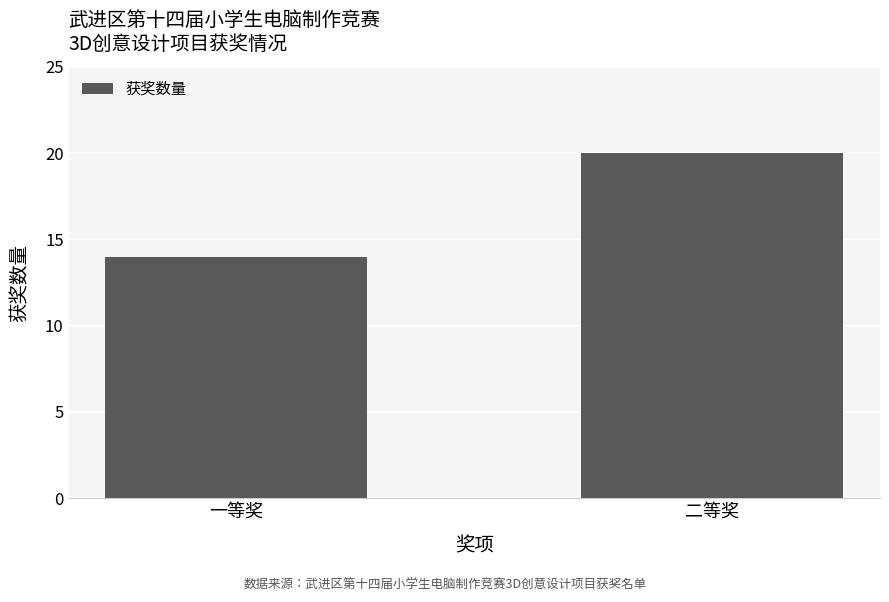

True or false: the data shows 7 at 二等奖.

False